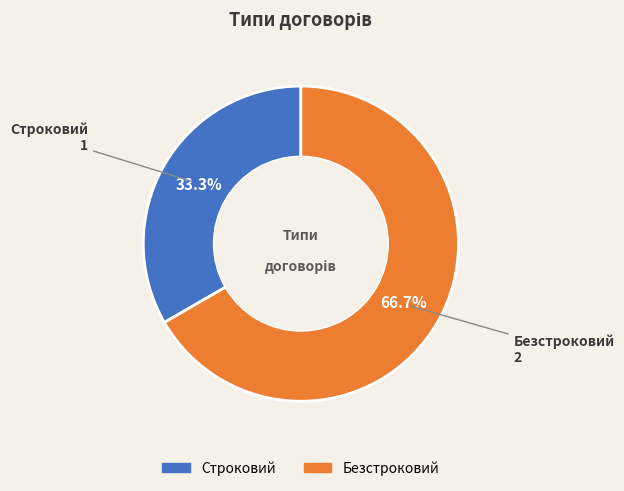

Which slice is the smallest?

Строковий